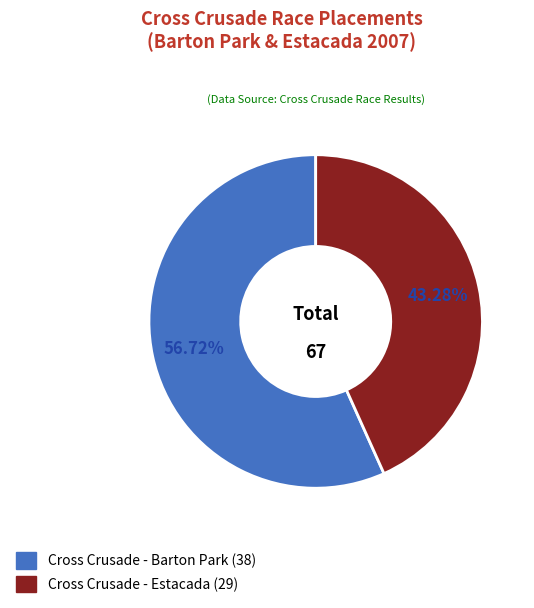

Which slice is the smallest?

Cross Crusade - Estacada